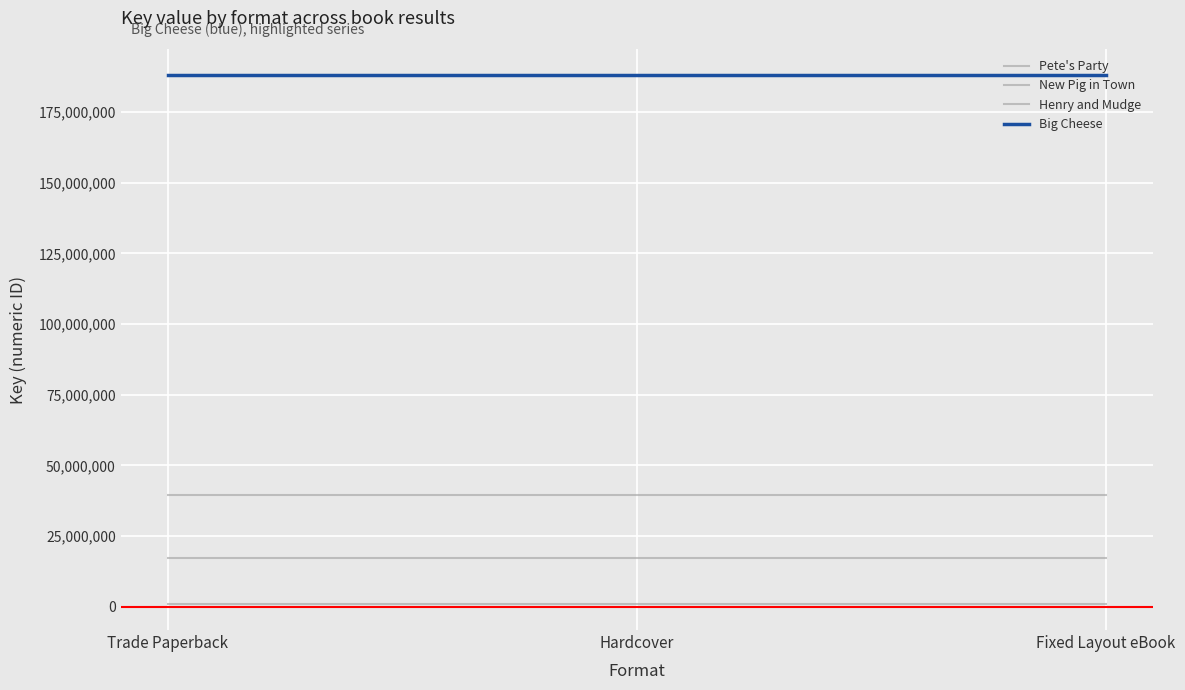

How many lines are shown in the chart?

4